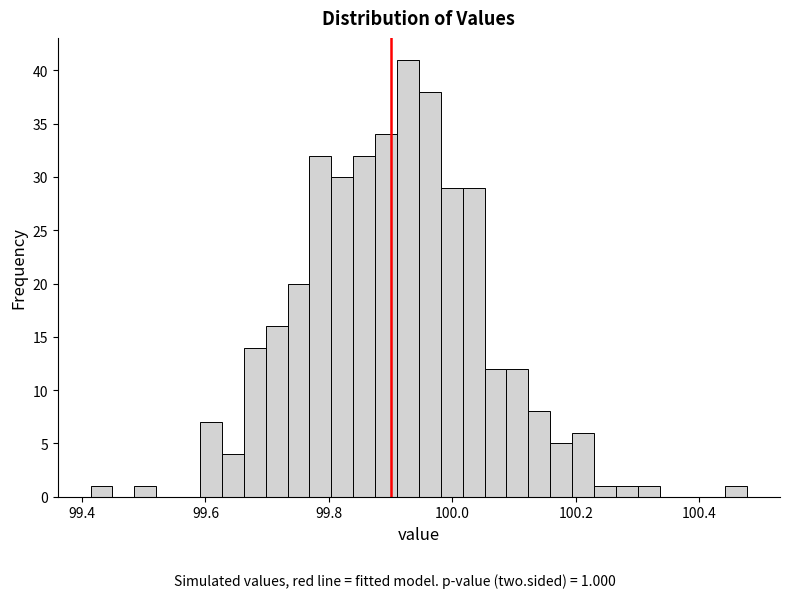

Around what value on the x-axis is the tallest bar? Give the approximate position of its centre, as read against the axis.

99.92